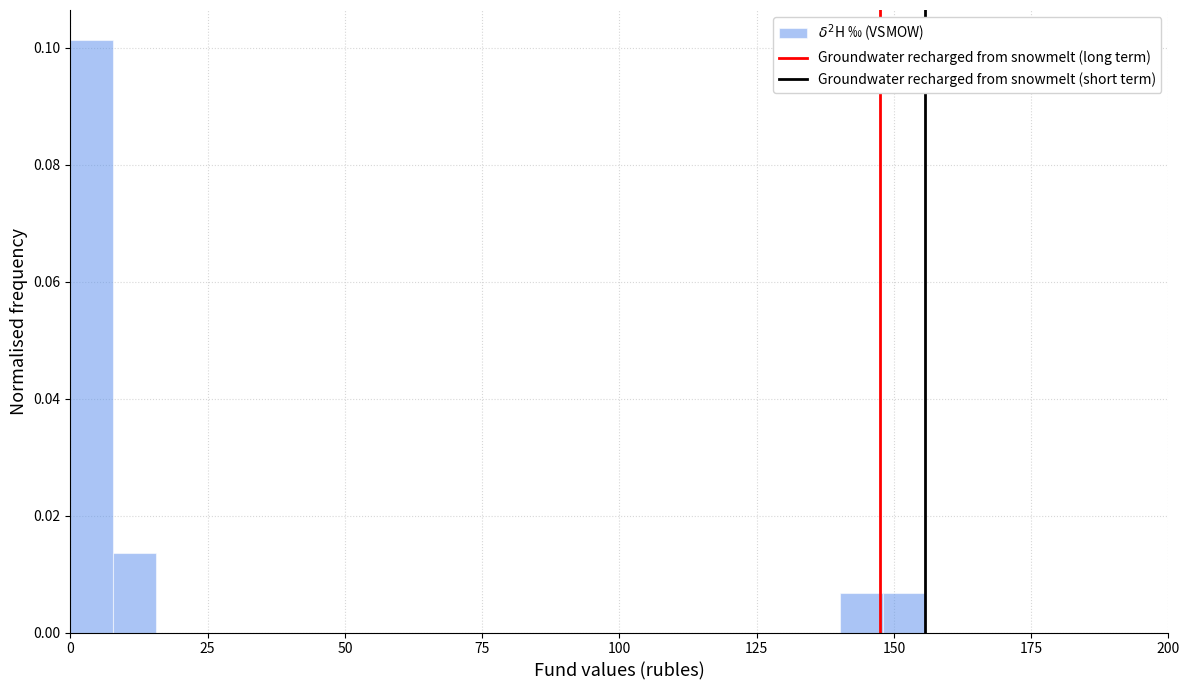

Read against the x-axis, roughly where is the centre of the tallest bar?

5